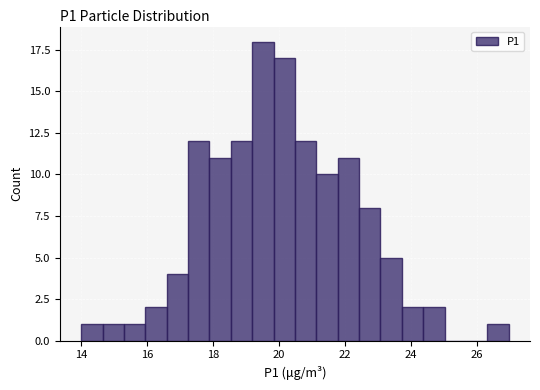

Read against the x-axis, roughly where is the centre of the tallest bar?

19.6